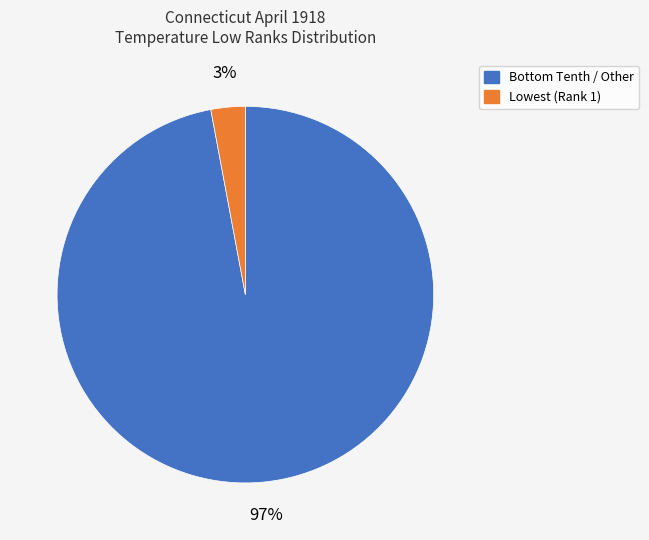

Does any single category account for the majority?

Yes